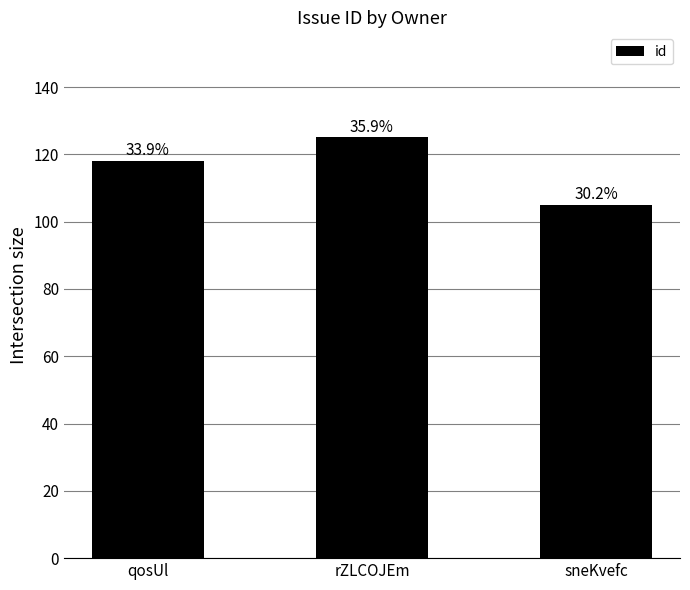

Are the bars grouped side by side (vs. stacked)?

No